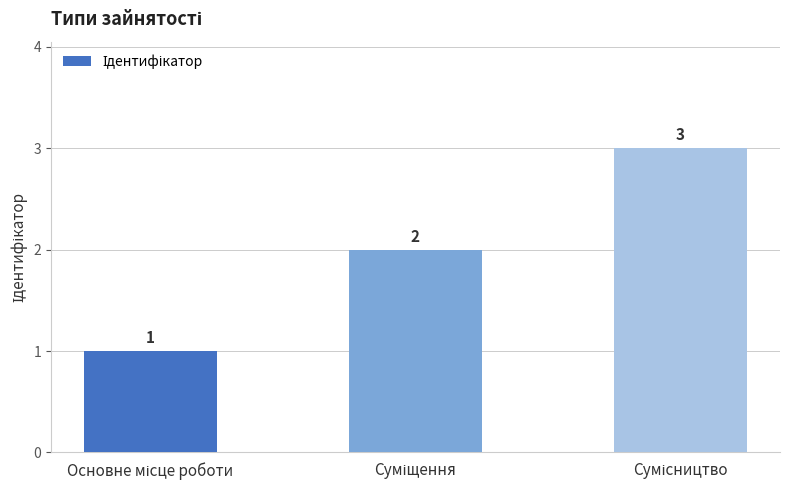

What is the sum of all values?

6